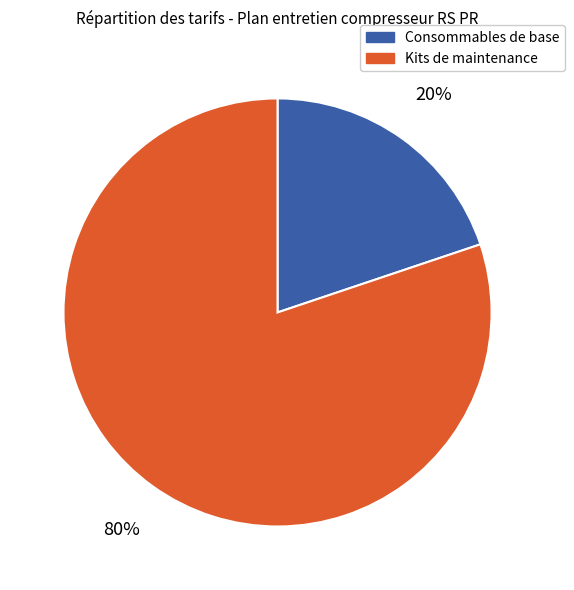

Is there any slice that represents more than half of the pie?

Yes